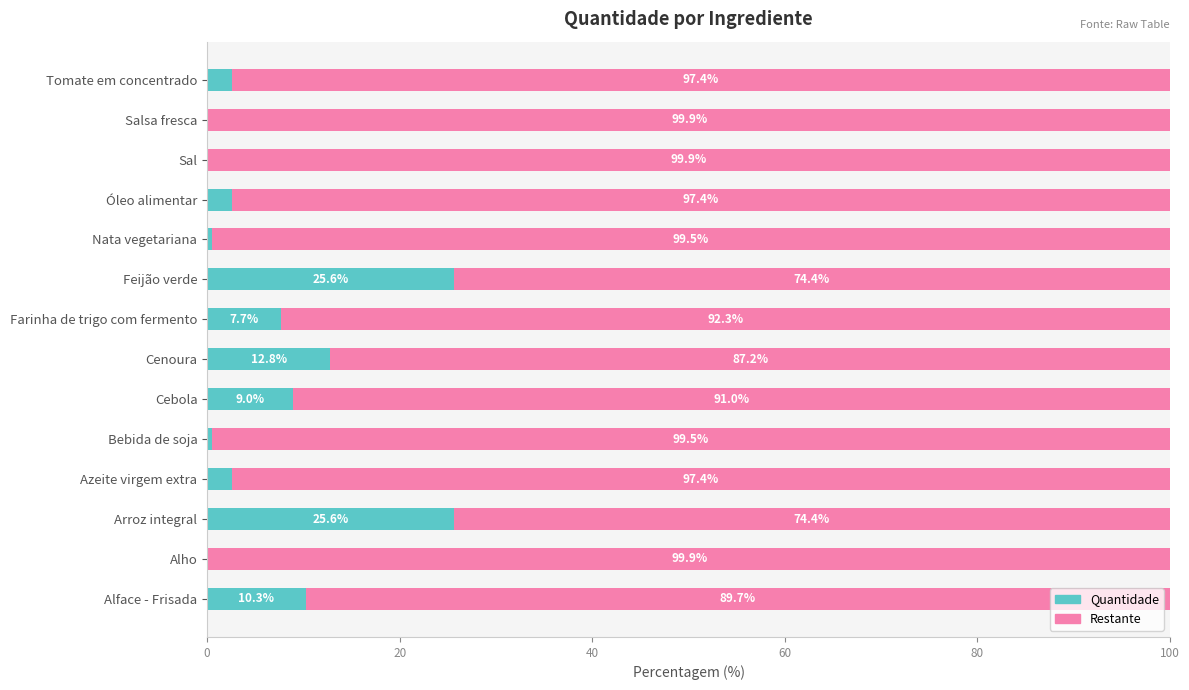

What is the highest value of the Quantidade series?

25.6